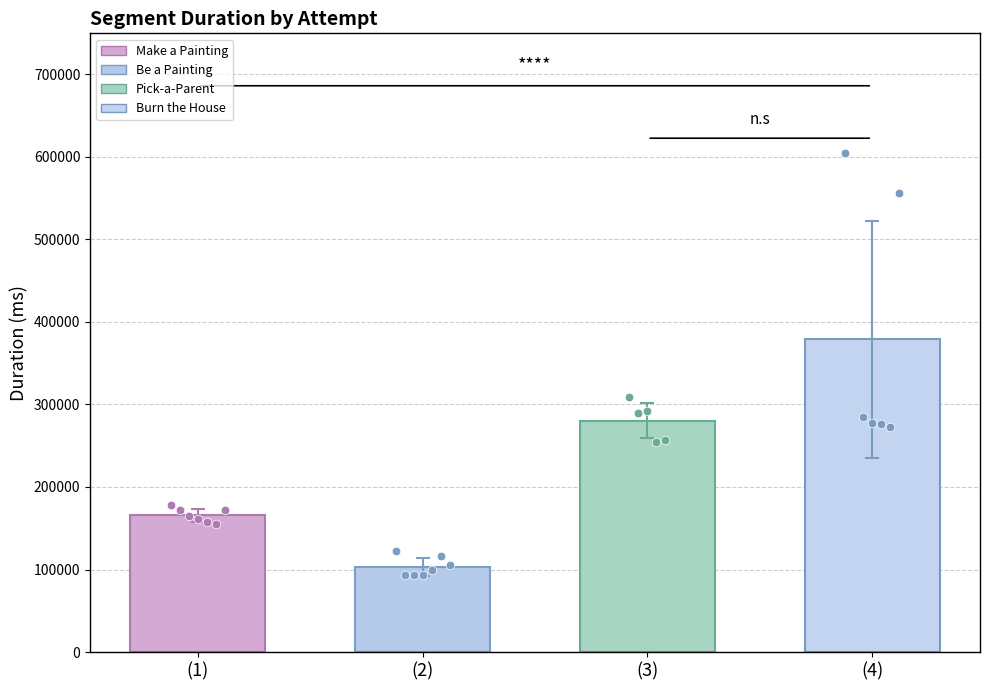

Which series has the largest total across all categories?

Burn the House